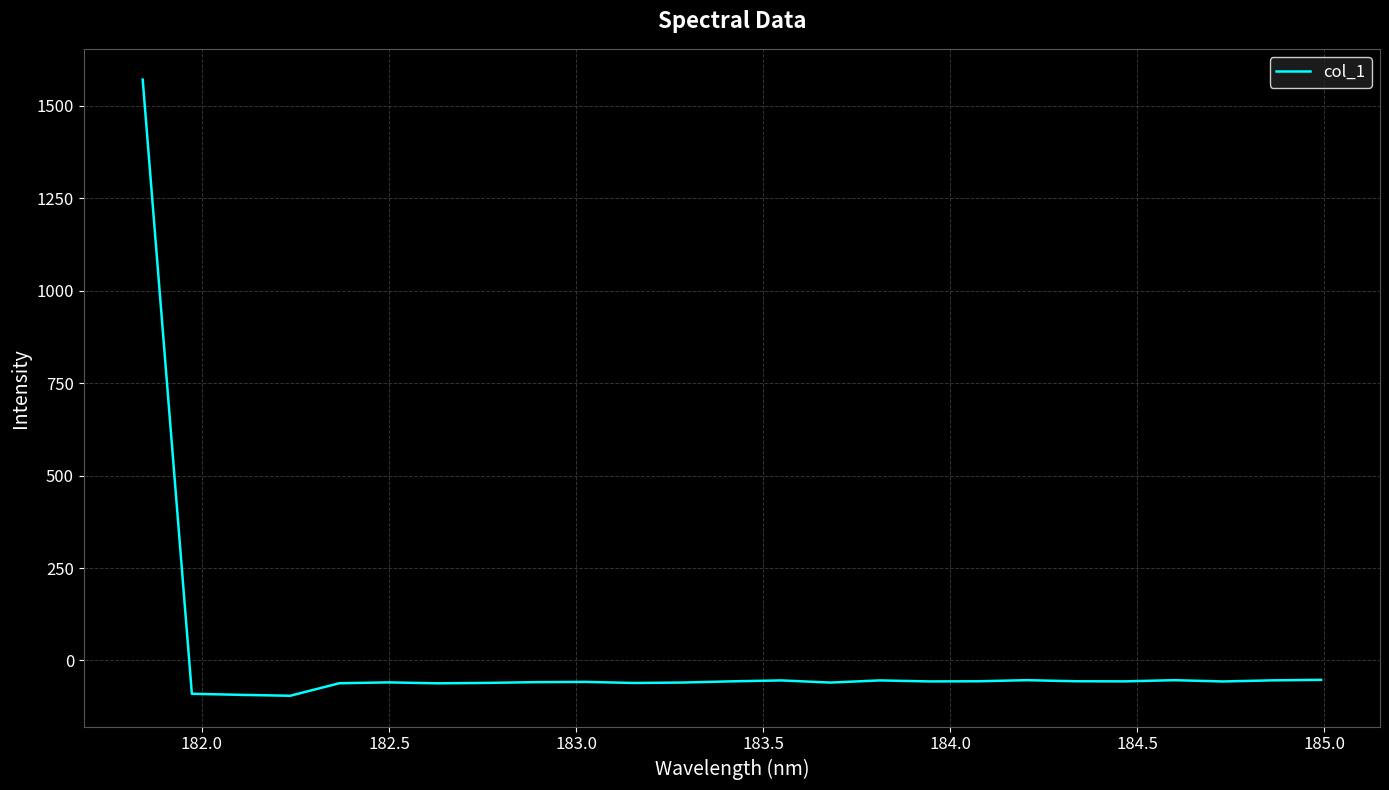

What is the greatest value displayed?

1570.8